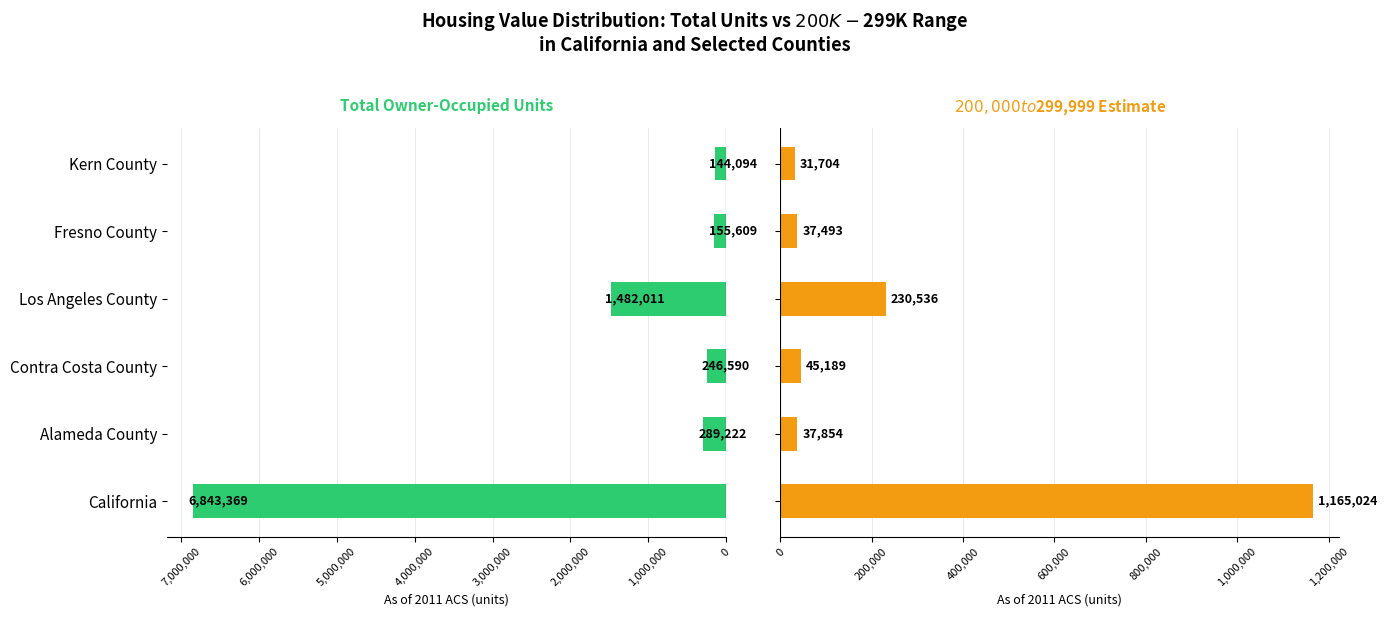

What is the difference between the highest and lowest values at Los Angeles County?

1251475